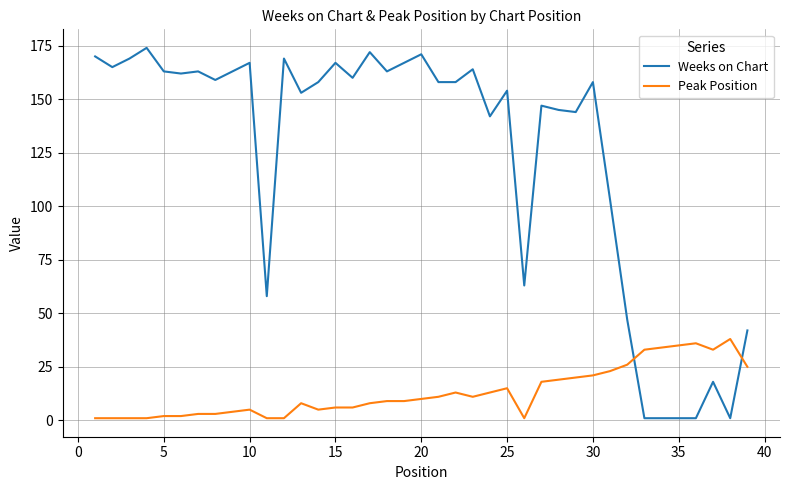

What is the greatest value displayed?

174